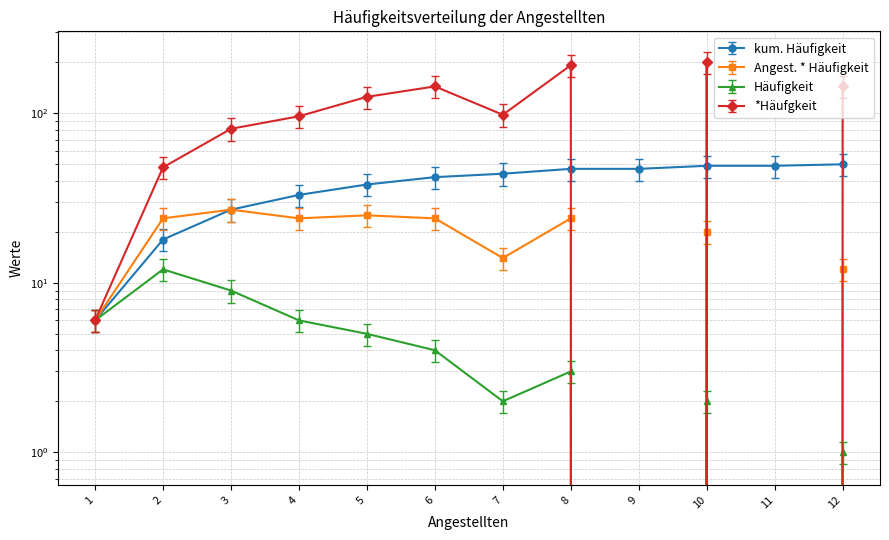

Is this an area chart (filled region under the line)?

No